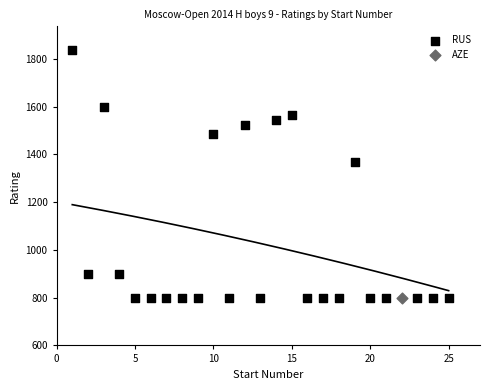

What are all the series names shown in the legend?

RUS, AZE